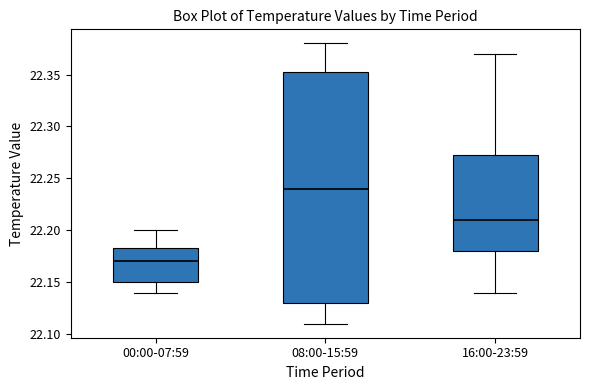

Reading left to right, transcribe this box plot: for each box, give where its median line is, the range the box spans, and where its two whiskers end, as read against the y-axis. The values are not printed on the chart, so give them approximately, as read against the axis.

00:00-07:59: median 22.170, box 22.150 to 22.185, whiskers 22.140 to 22.200
08:00-15:59: median 22.240, box 22.130 to 22.355, whiskers 22.110 to 22.380
16:00-23:59: median 22.210, box 22.180 to 22.275, whiskers 22.140 to 22.370